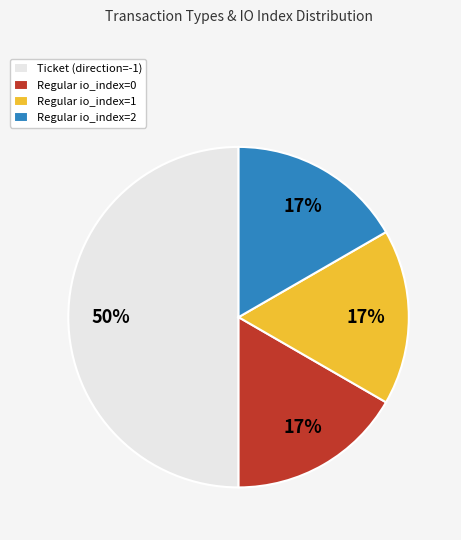

How many slices are in this pie chart?

4